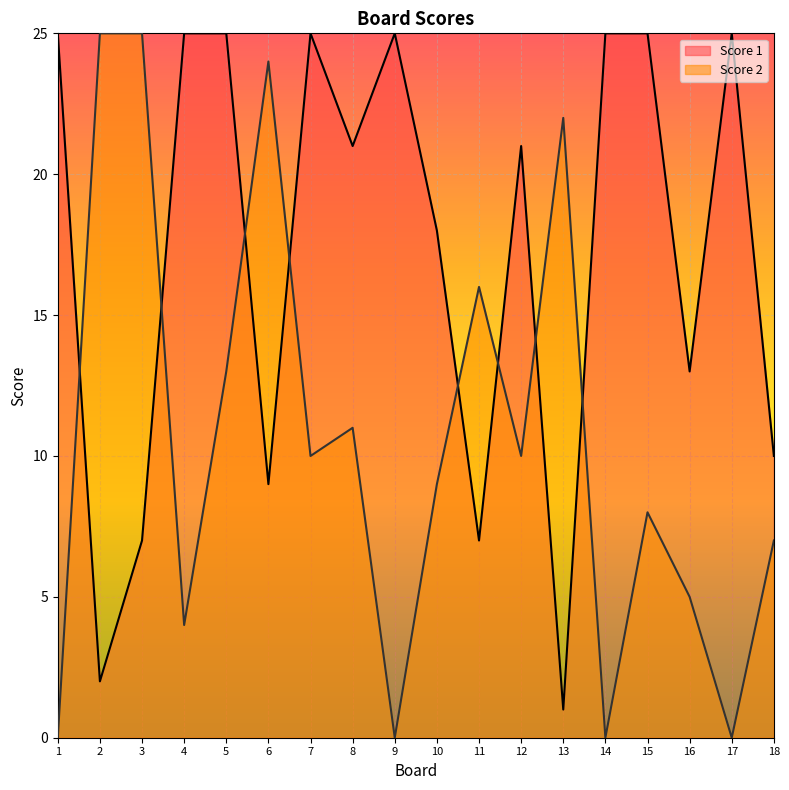

How many lines are shown in the chart?

2